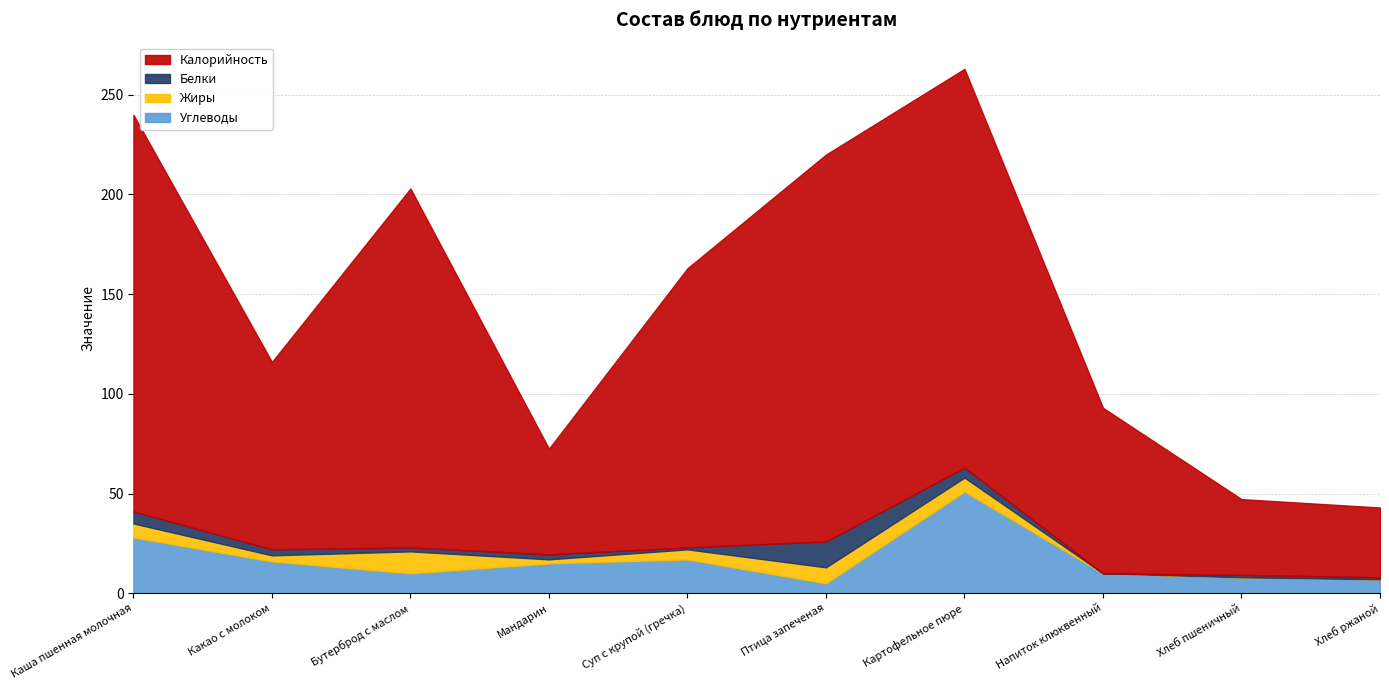

True or false: Углеводы and Калорийность intersect in this chart.

False